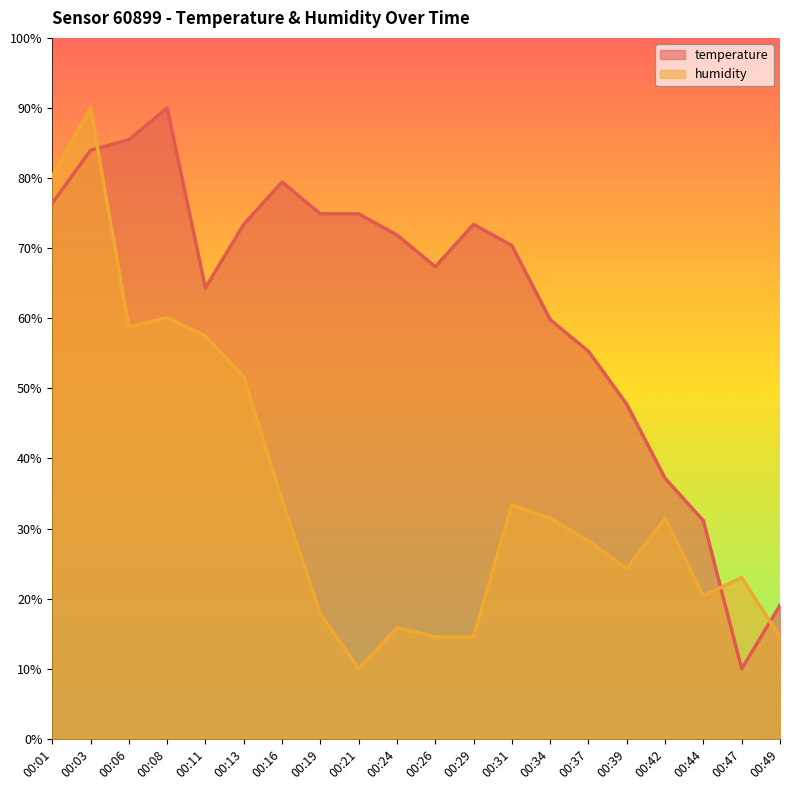

True or false: temperature has a value of 82.8 at 00:34.

False